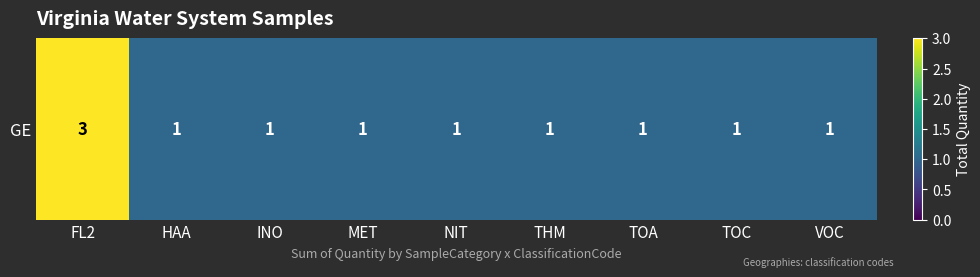

The value at TOC is 1. True or false?

True